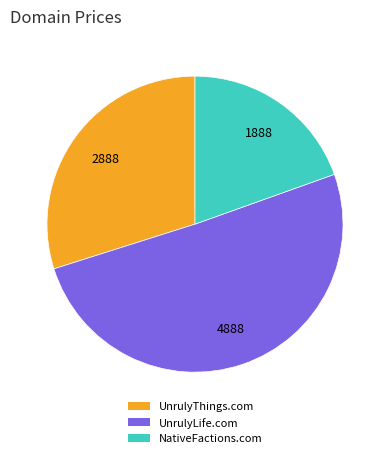

Is it true that UnrulyLife.com is 51% of the pie?

True